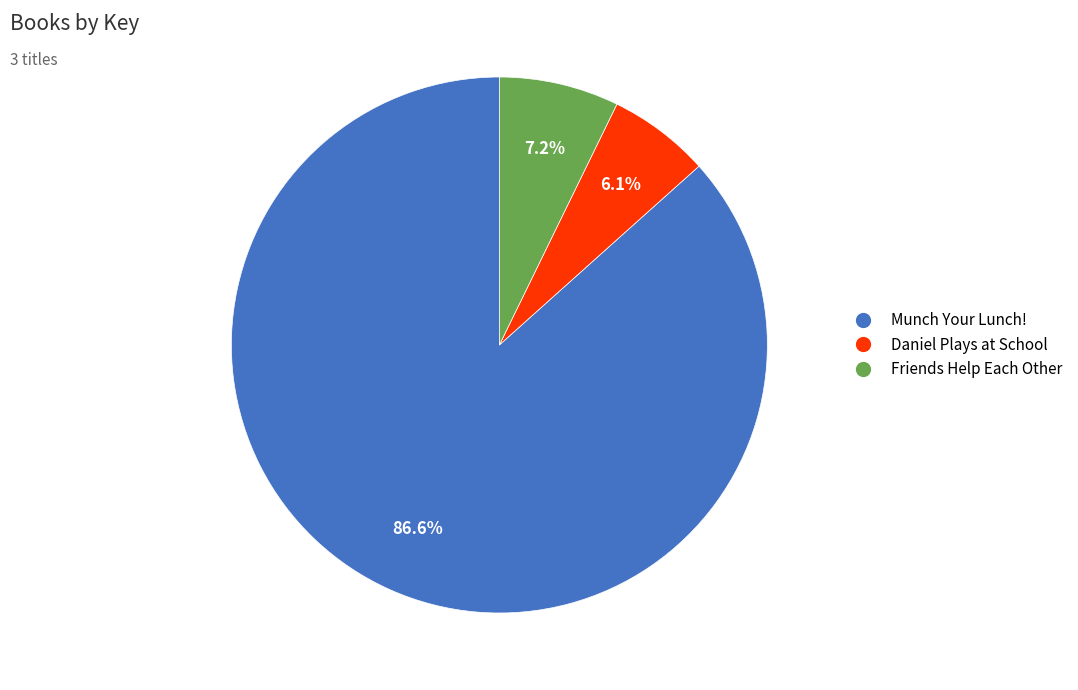

Which slice is the largest?

Munch Your Lunch!